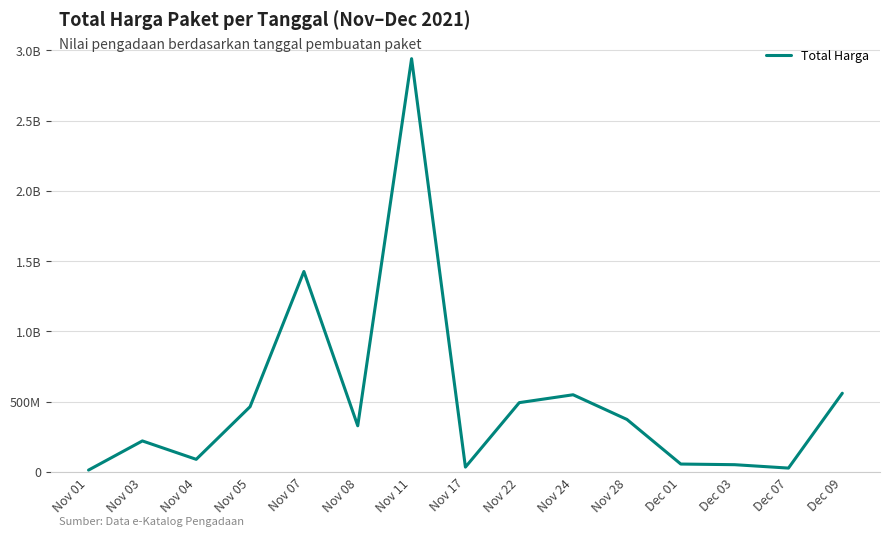

True or false: the data has more than 2 interior local peaks.

True